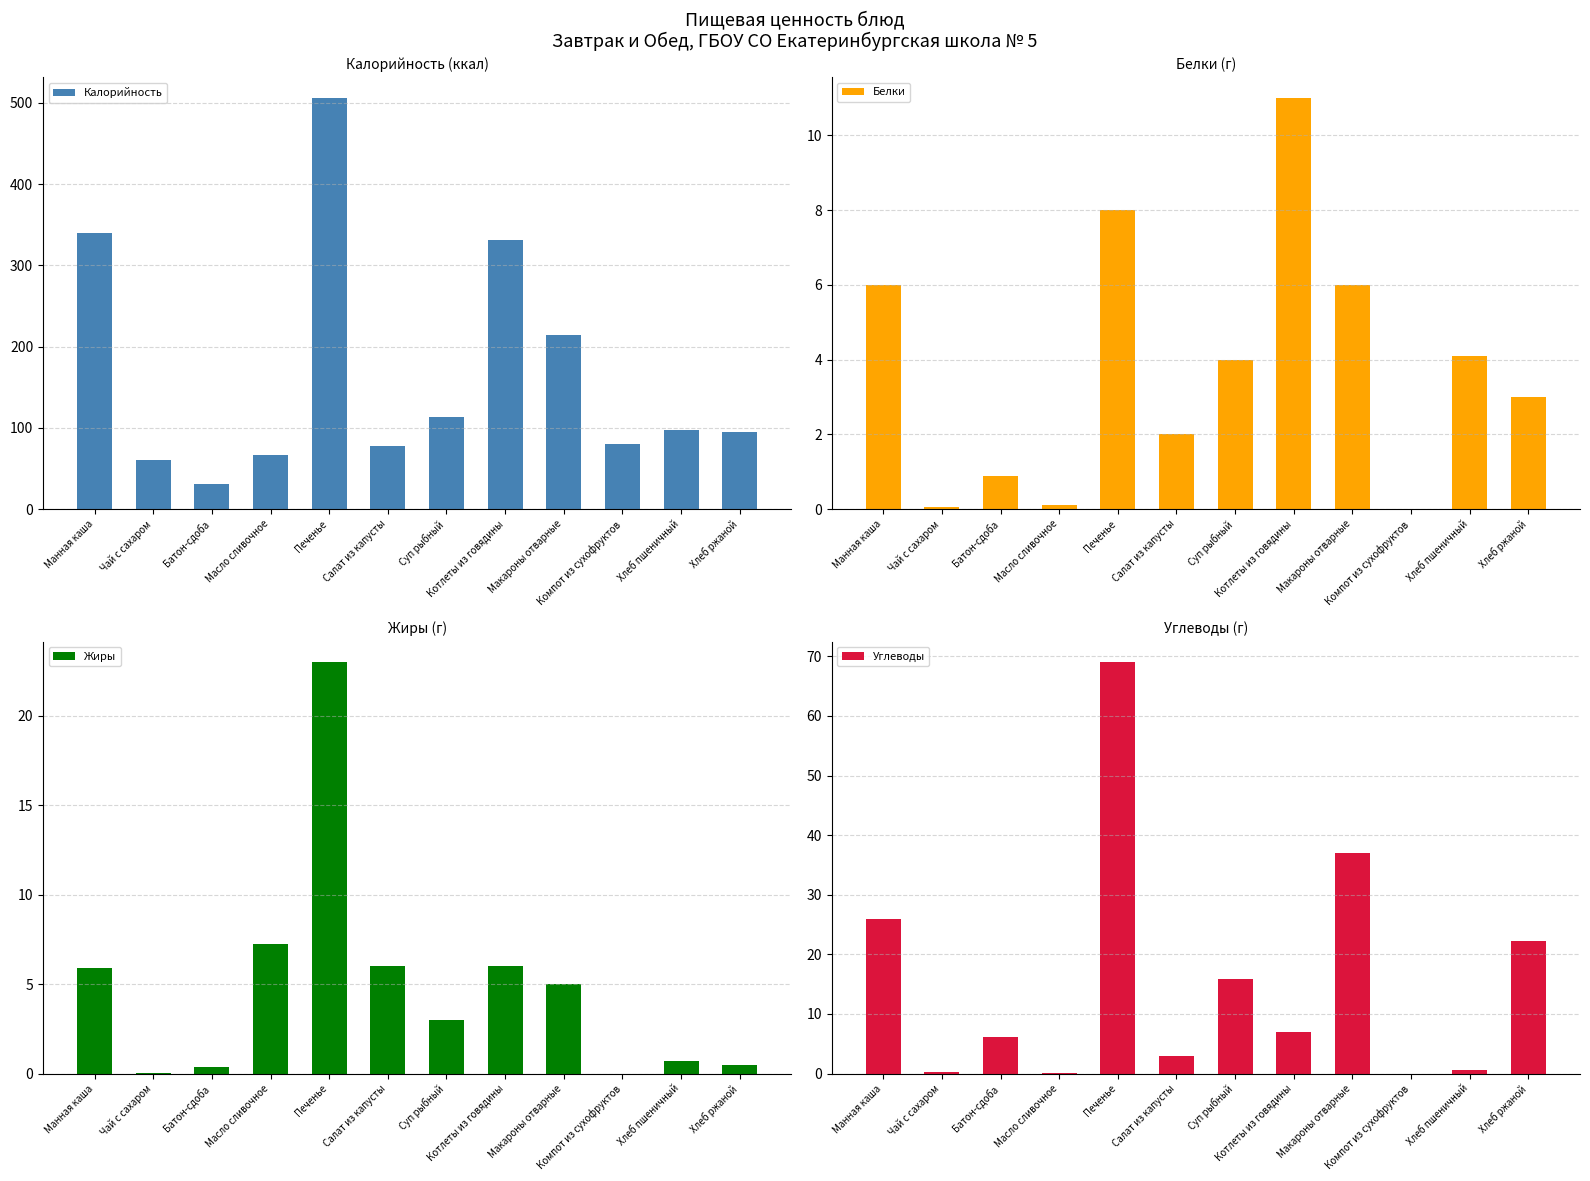

Which series has the largest total across all categories?

Калорийность